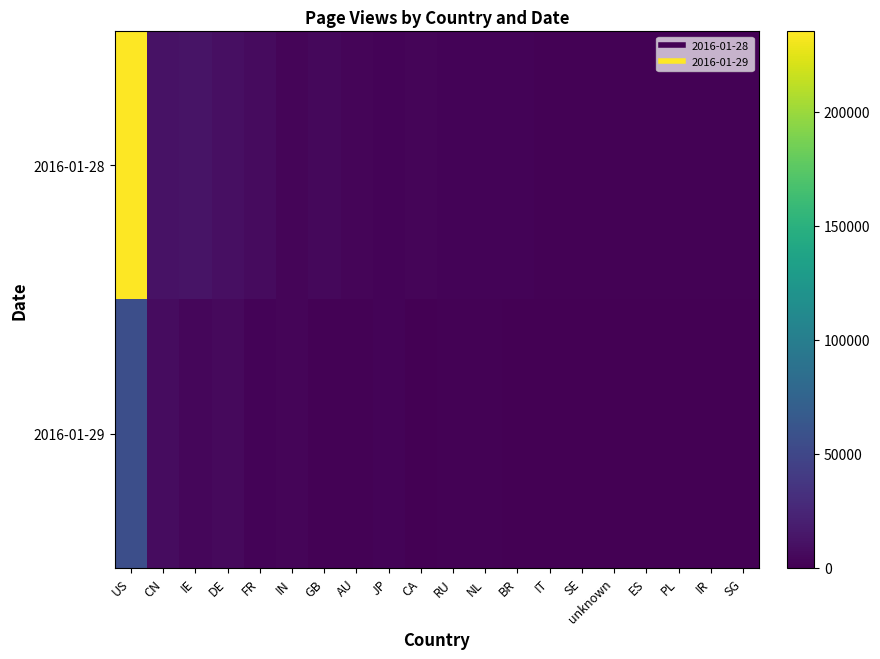

List the series in order of their peak value, highest first.

2016-01-28, 2016-01-29